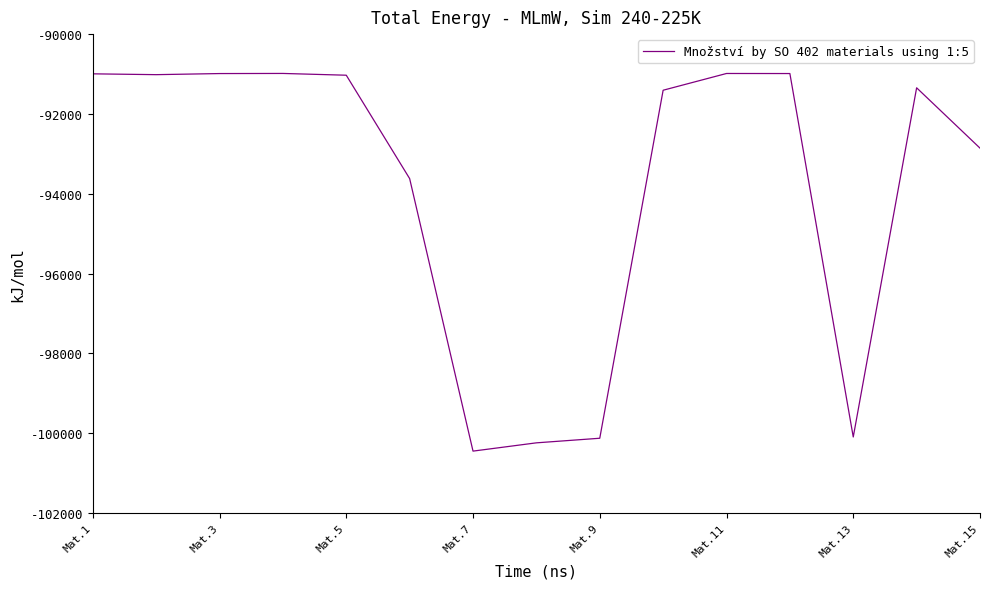

What is the difference between the maximum and minimum values?

9463.3